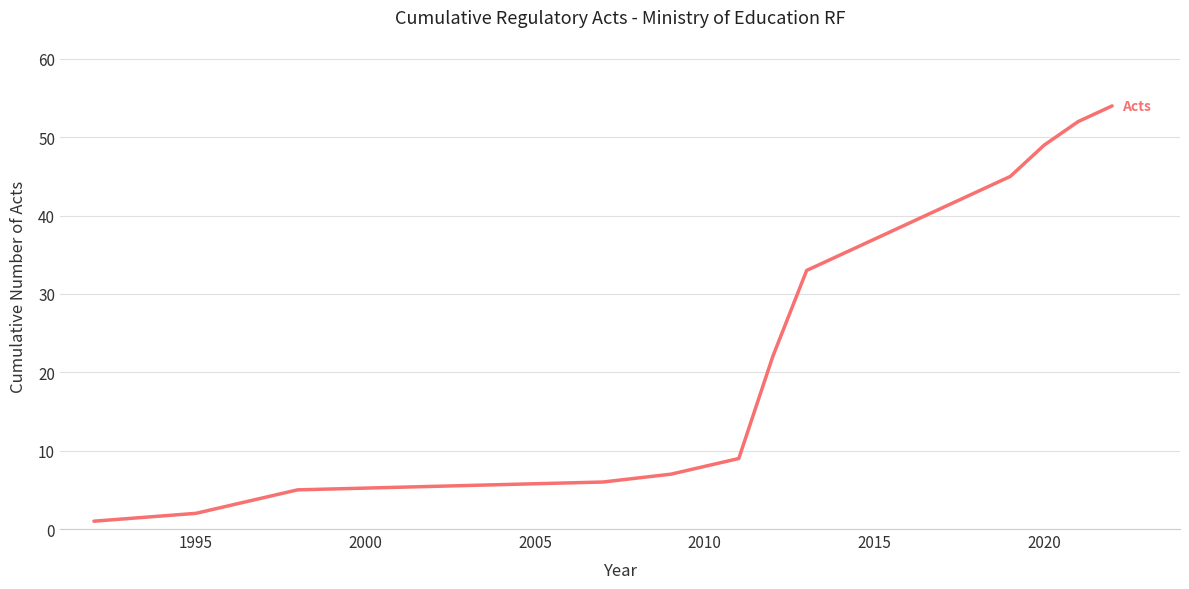

What is the difference between the second highest and minimum values?

51